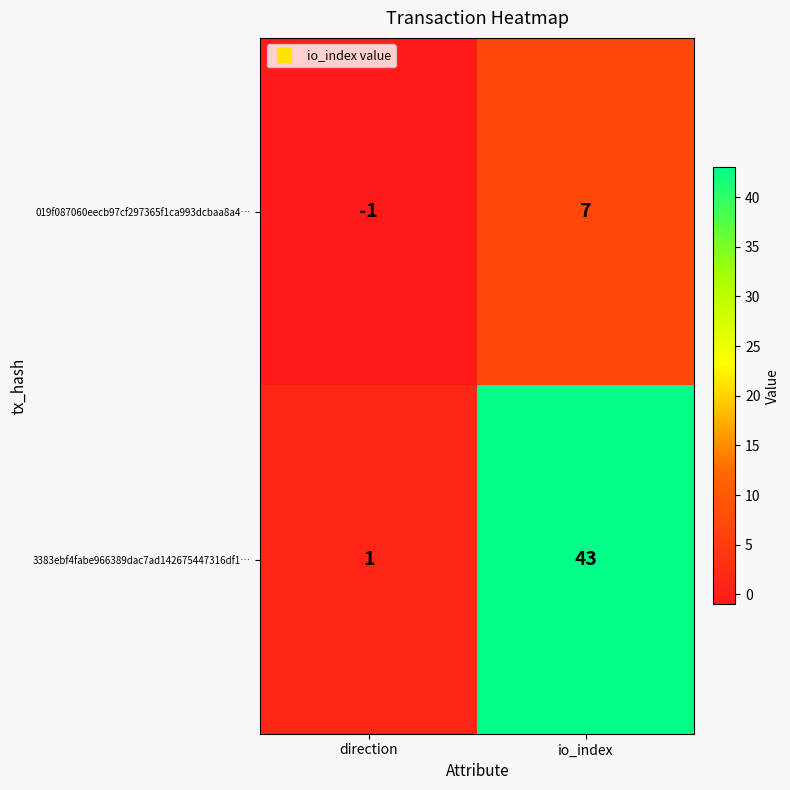

Which series has the widest spread of values?

3383ebf4fabe966389dac7ad142675447316df1…